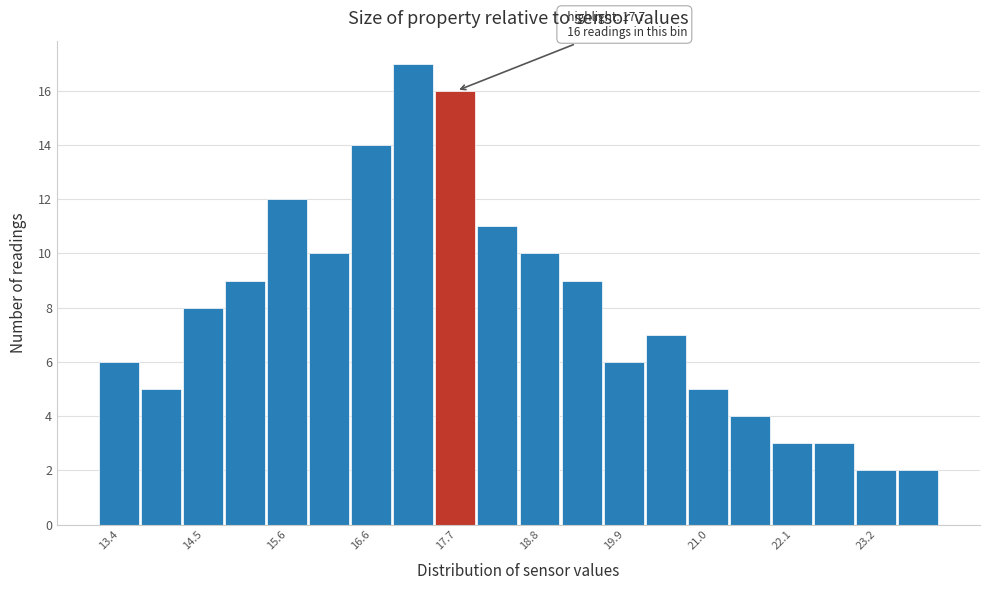

Around what value on the x-axis is the tallest bar? Give the approximate position of its centre, as read against the axis.

17.2